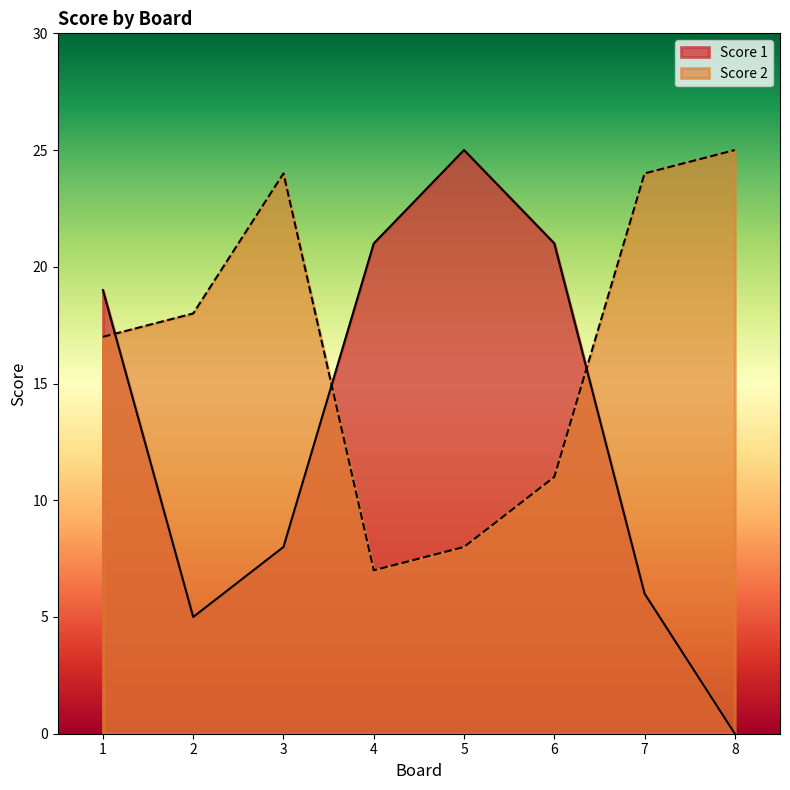

How many interior local peaks does the Score 1 series have?

1